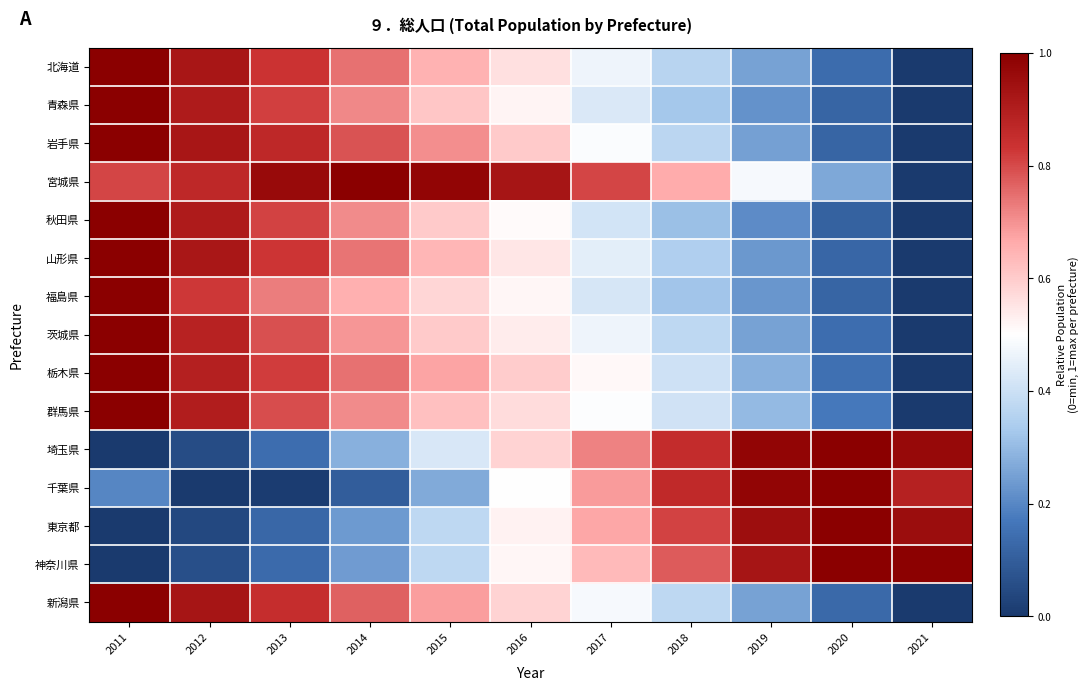

Between 2014 and 2011, which is larger?

2011